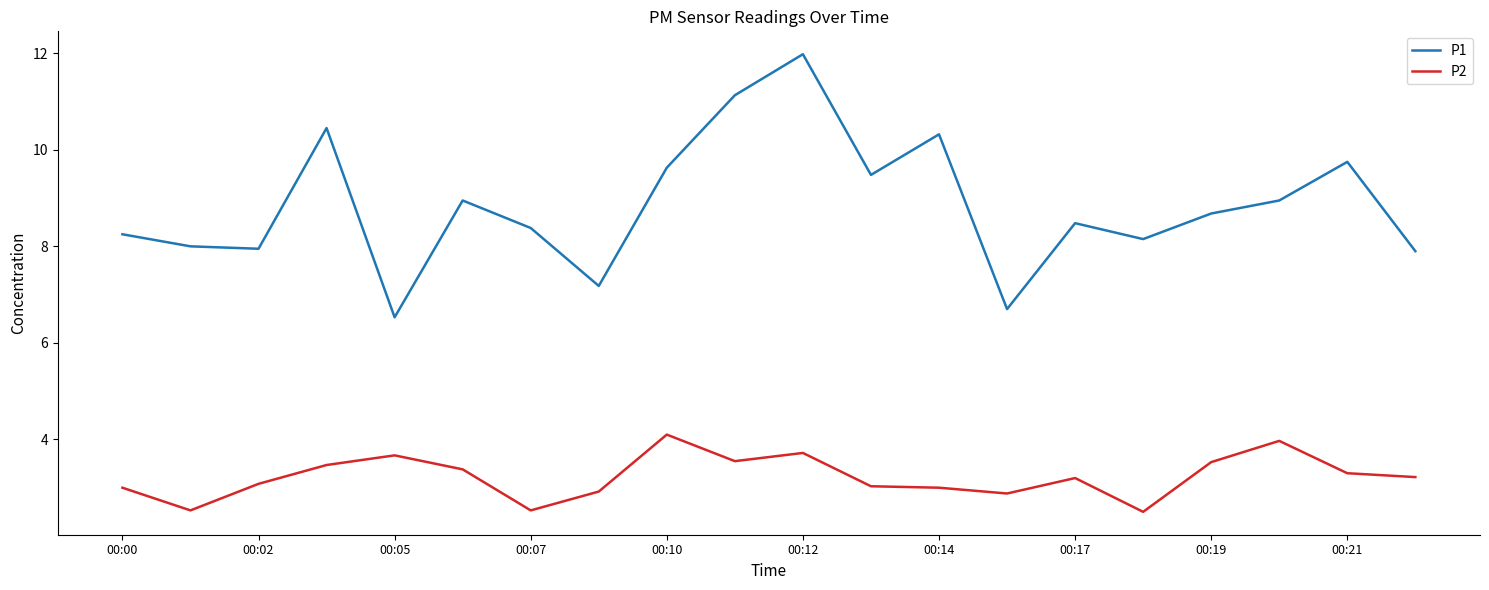

What is the difference between the maximum and minimum values in the P2 series?

1.6